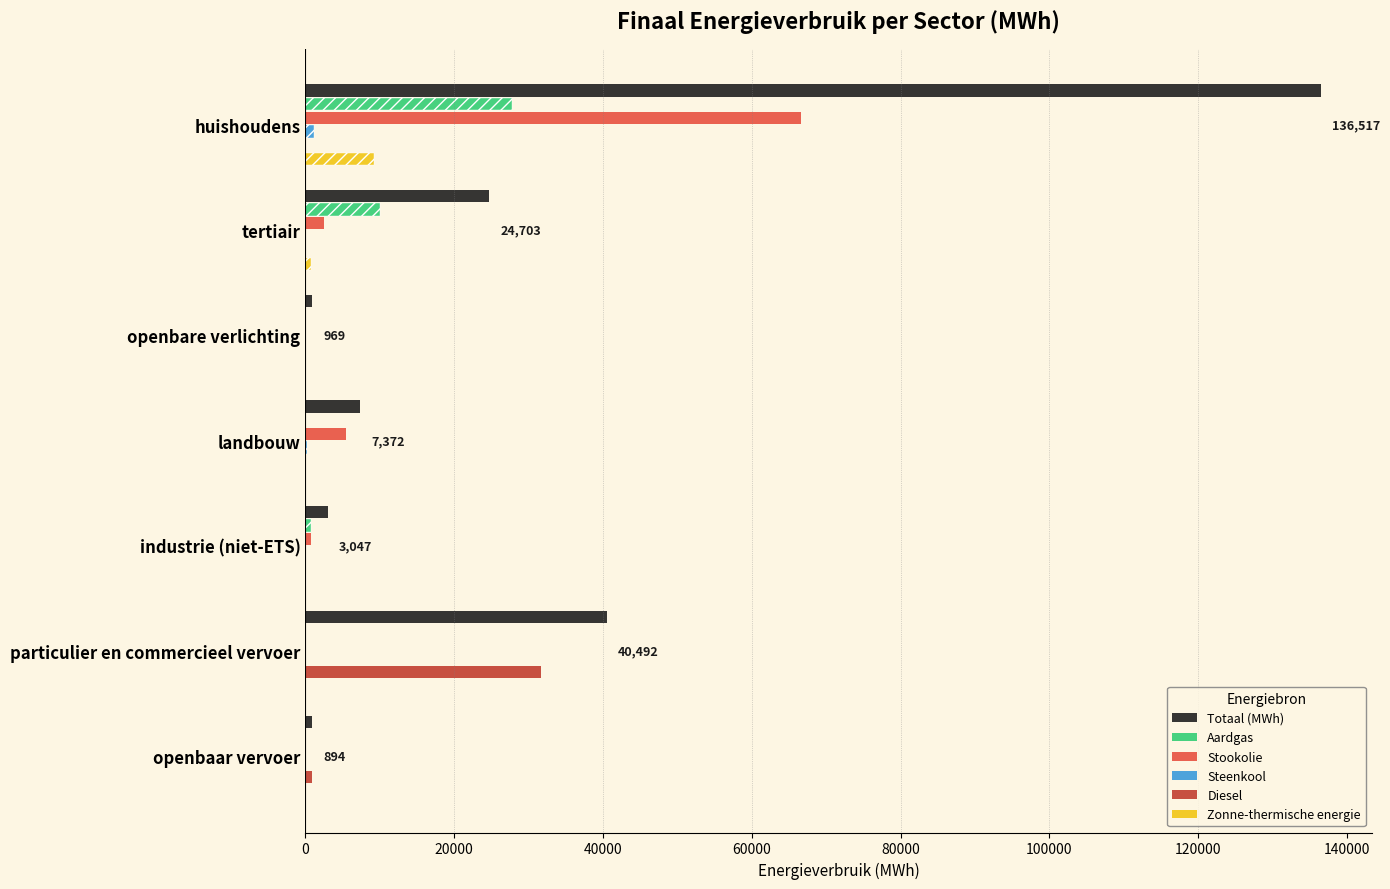

How many groups of bars are there?

7